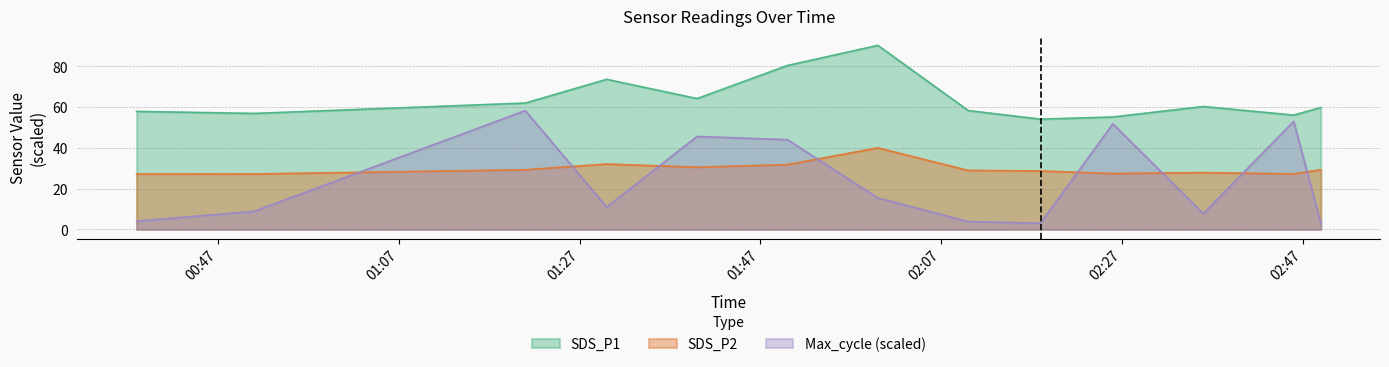

What position from the right is 2022/12/15 02:18?

5